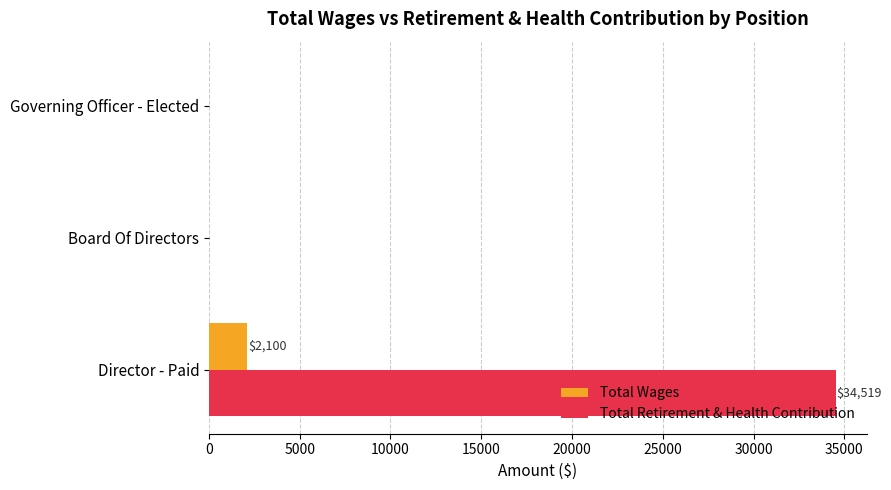

What is the sum of all Total Wages values?

2100